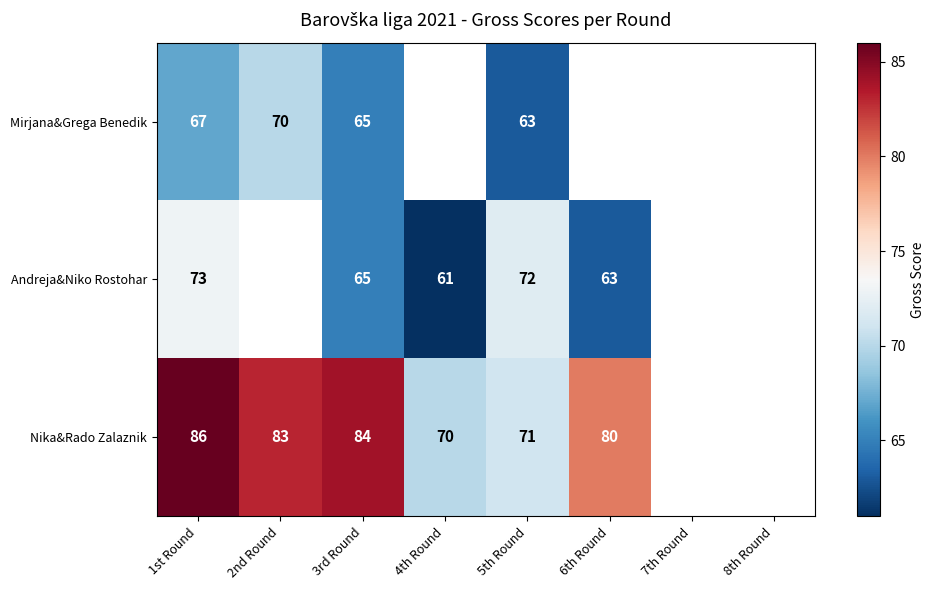

Is it true that Andreja&Niko Rostohar equals 72 at 5th Round?

True